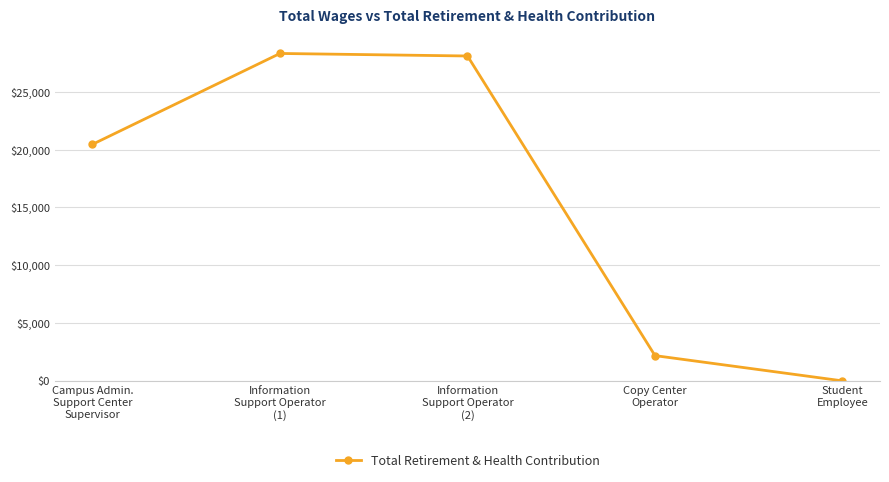

Reading left to right, list all the values displayed in this chart.

Campus Admin.
Support Center
Supervisor=20451	Information
Support Operator
(1)=28307	Information
Support Operator
(2)=28088	Copy Center
Operator=2183	Student
Employee=0